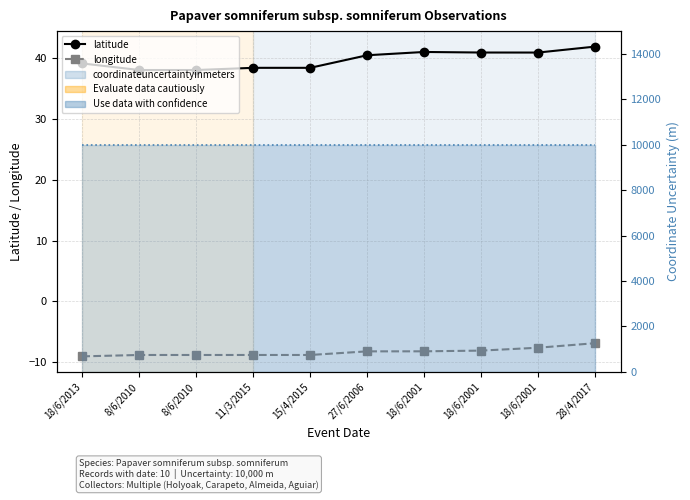

At which category does the chart reach its minimum across all series?

18/6/2013